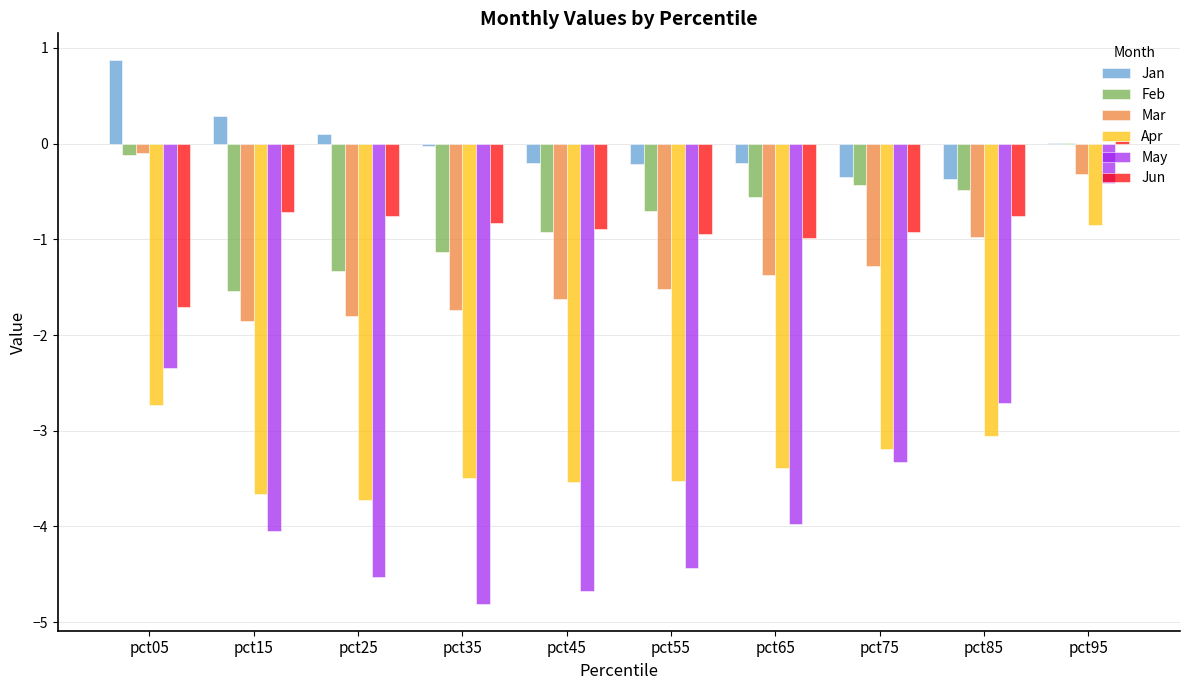

What is the sum of all Feb values?

-7.2